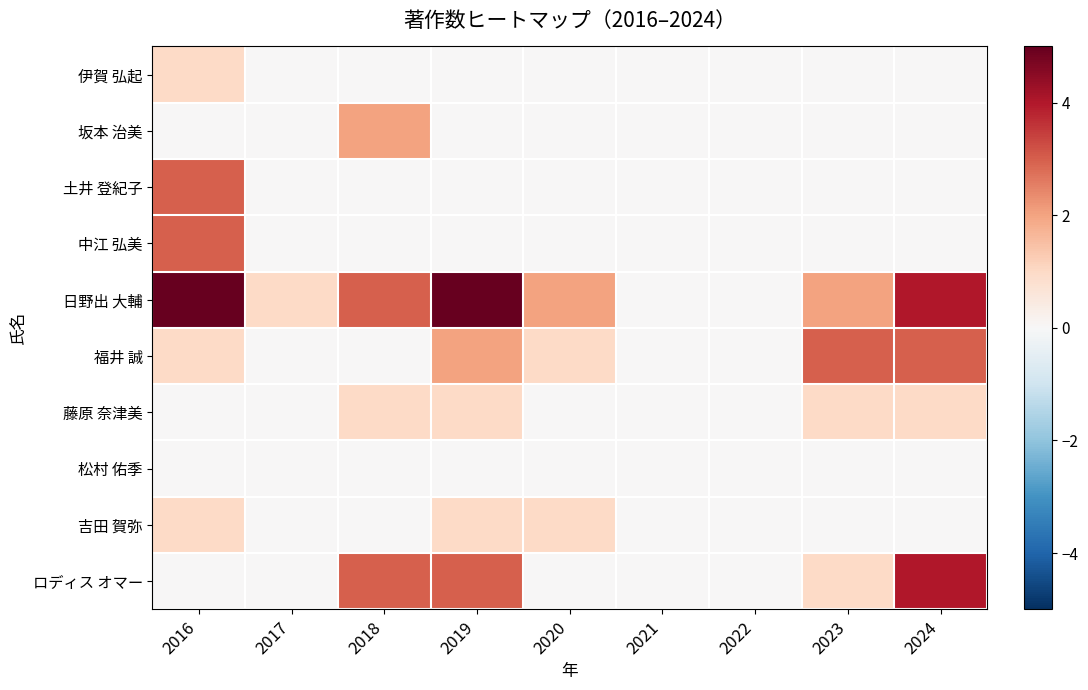

Rank the series at 2018 from highest to lowest value.

日野出 大輔, ロディス オマー, 坂本 治美, 藤原 奈津美, 伊賀 弘起, 土井 登紀子, 中江 弘美, 福井 誠, 松村 佑季, 吉田 賀弥